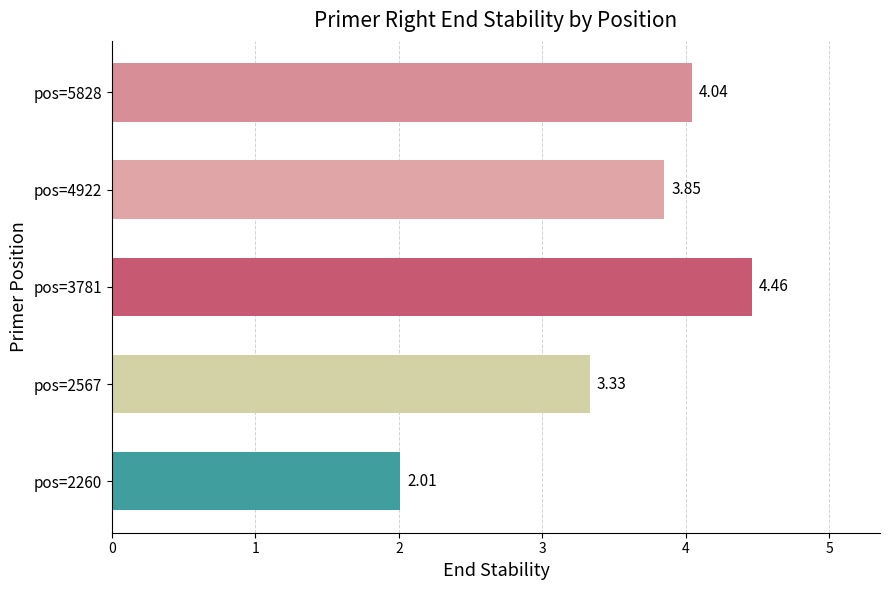

Rank the categories by value from lowest to highest.

pos=2260, pos=2567, pos=4922, pos=5828, pos=3781